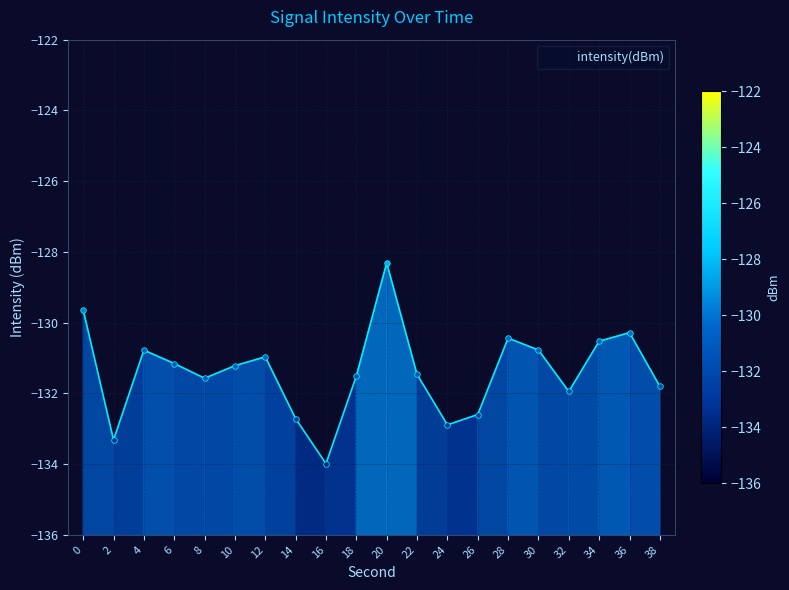

What is the difference between the values at 18 and 2?

1.8